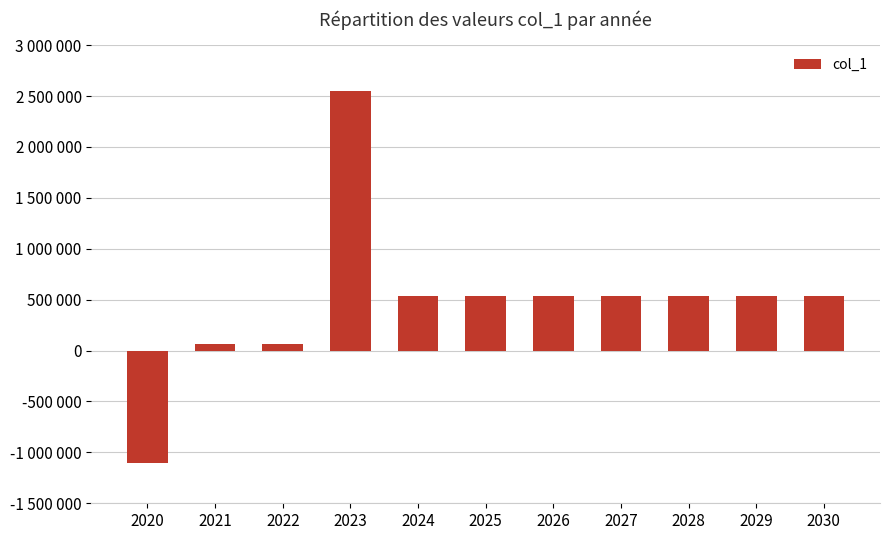

What is the minimum value shown in the chart?

-1104590.4